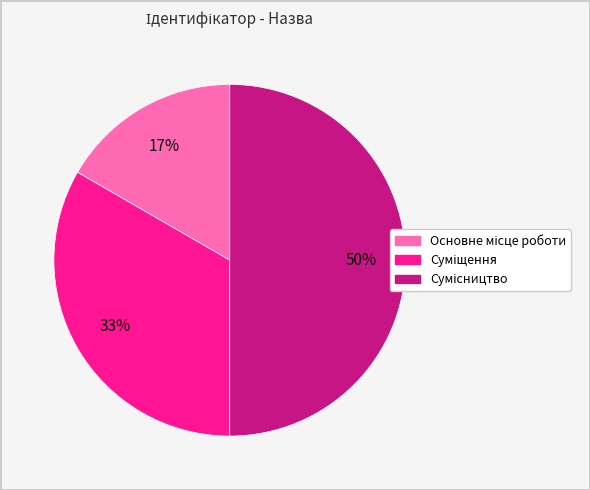

To the nearest percent, what is the difference between the largest and smallest slice percentages?

33%